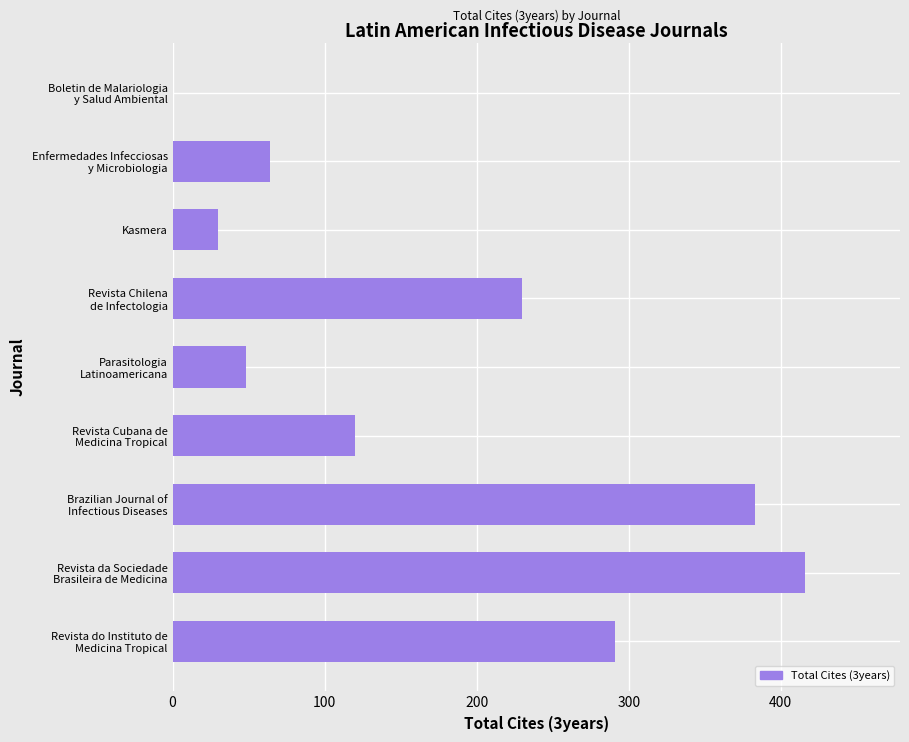

What is the maximum value shown in the chart?

416